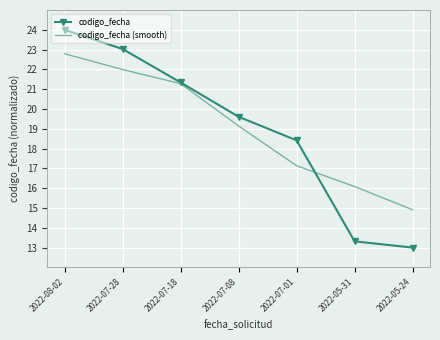

Which category has the highest value in the codigo_fecha series?

2022-08-02